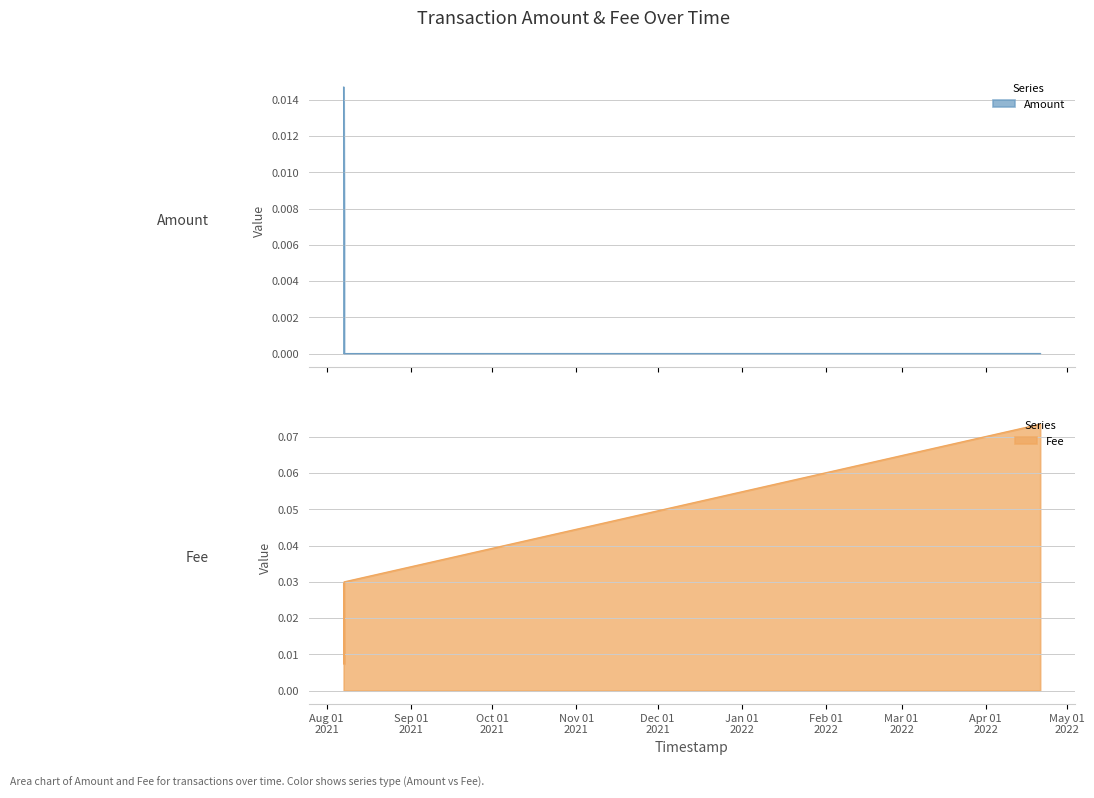

Between 2021-08-07 09:49:24 and 2021-08-07 09:49:24, which series saw the biggest shift?

Amount